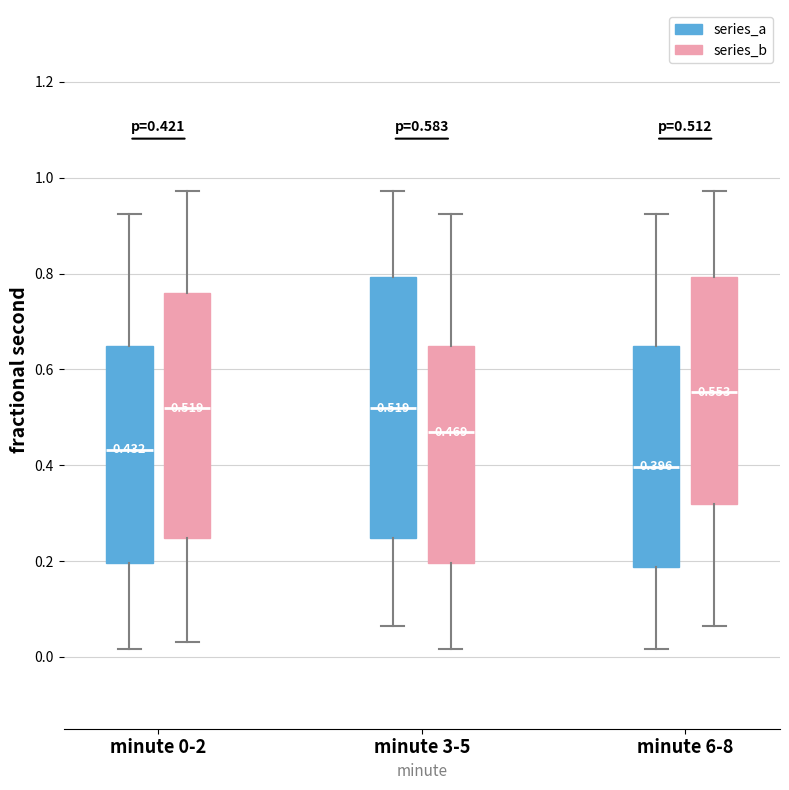

Which box's median line is the highest?

minute 6-8 (series_b)